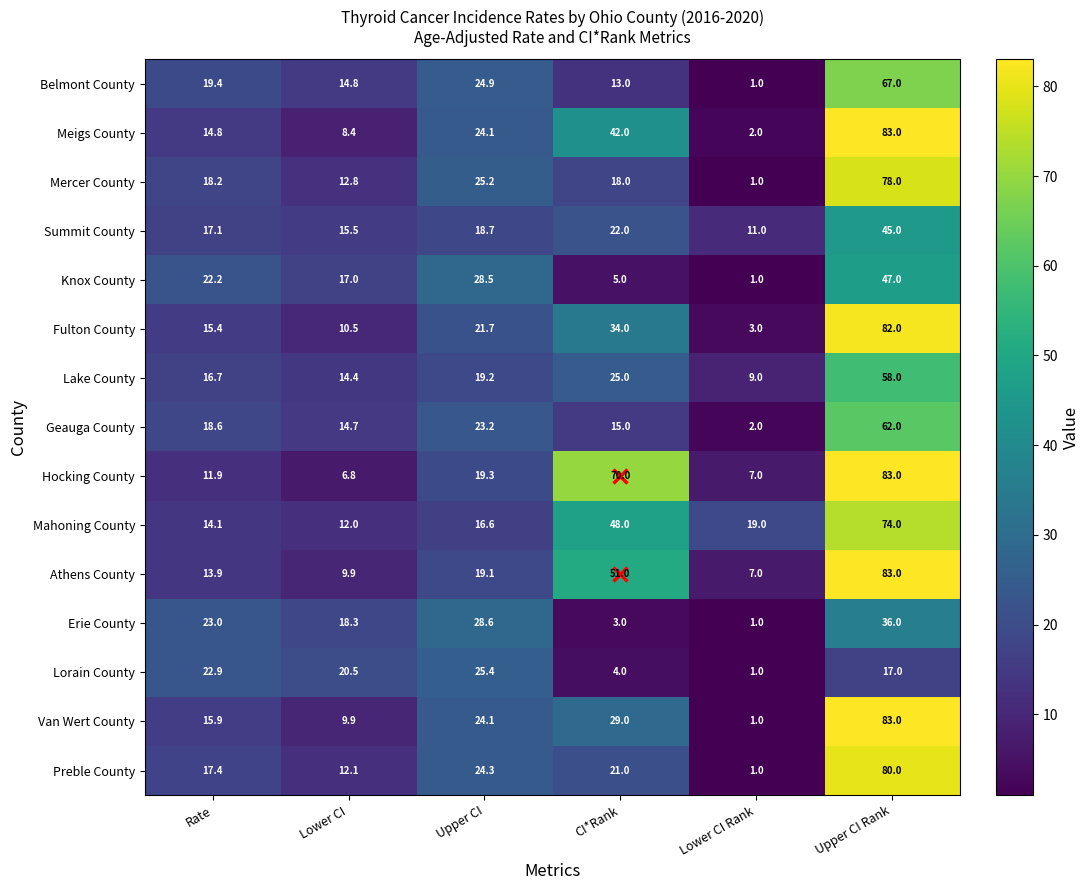

At which category is the sum across all series the highest?

Upper CI Rank